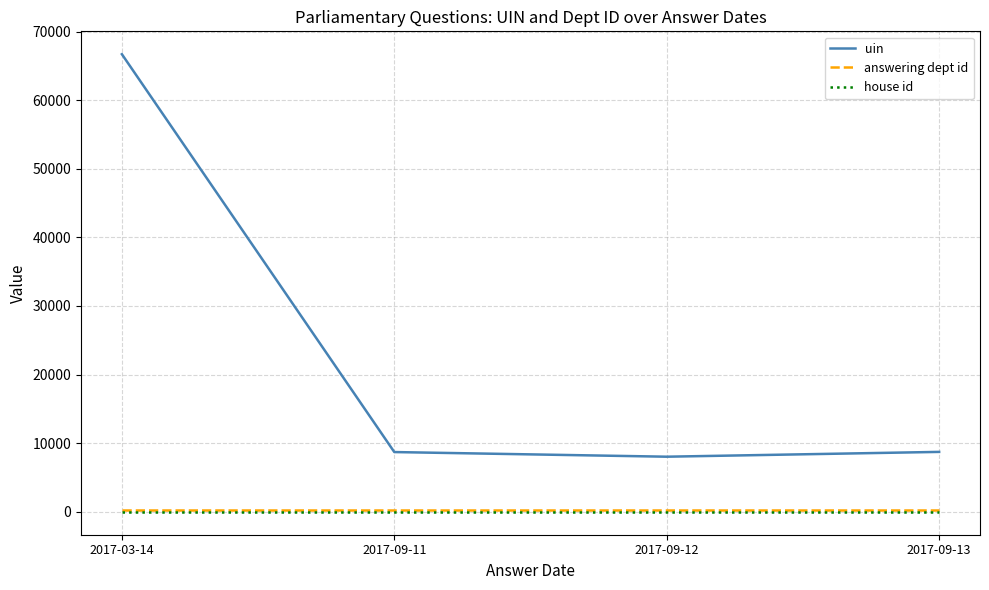

How many distinct data groups are displayed?

3